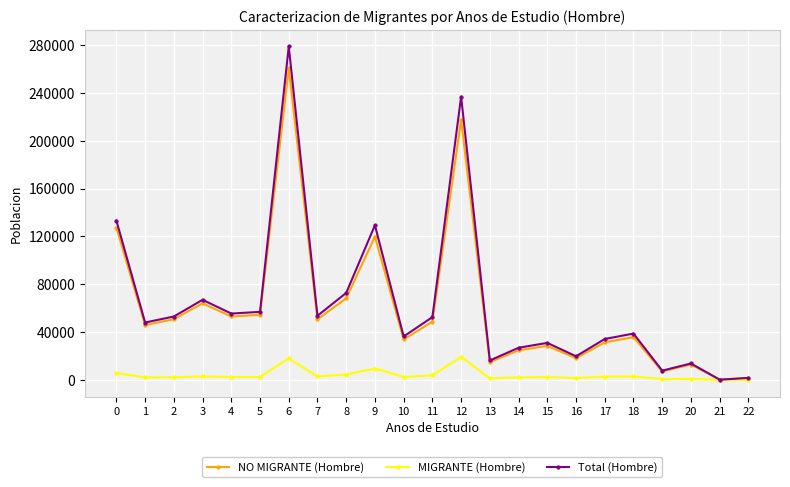

What is the spread (max minus min) of values at 21?

243